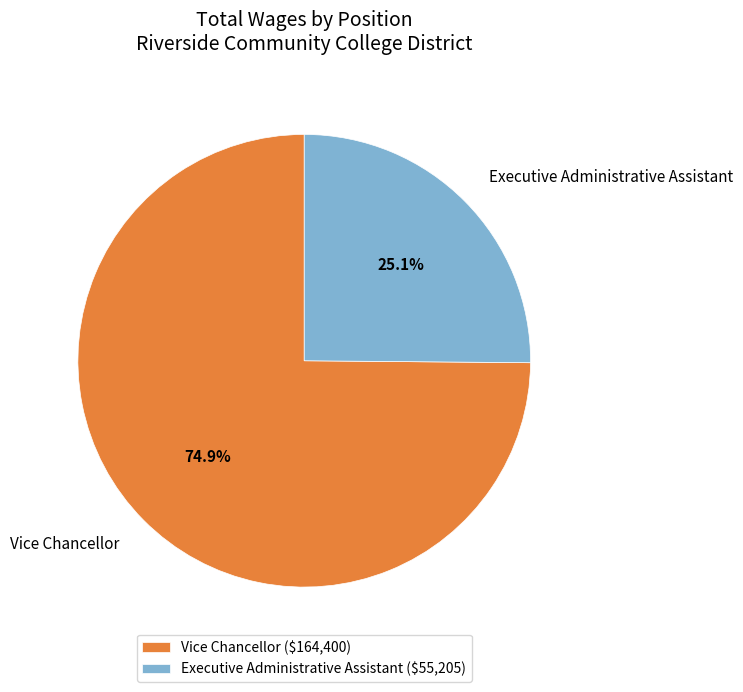

Combined, do Executive Administrative Assistant and Vice Chancellor account for over 50%?

Yes